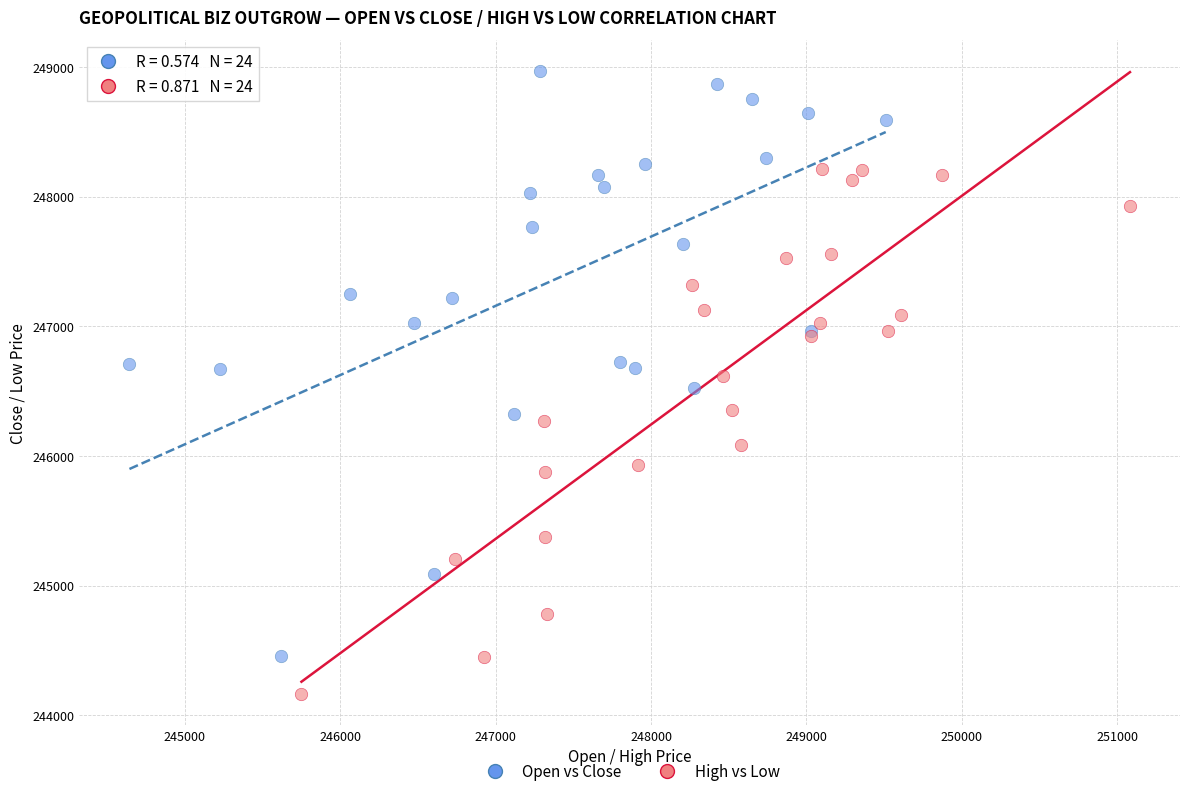

Which series contains the highest Y value?

Open vs Close